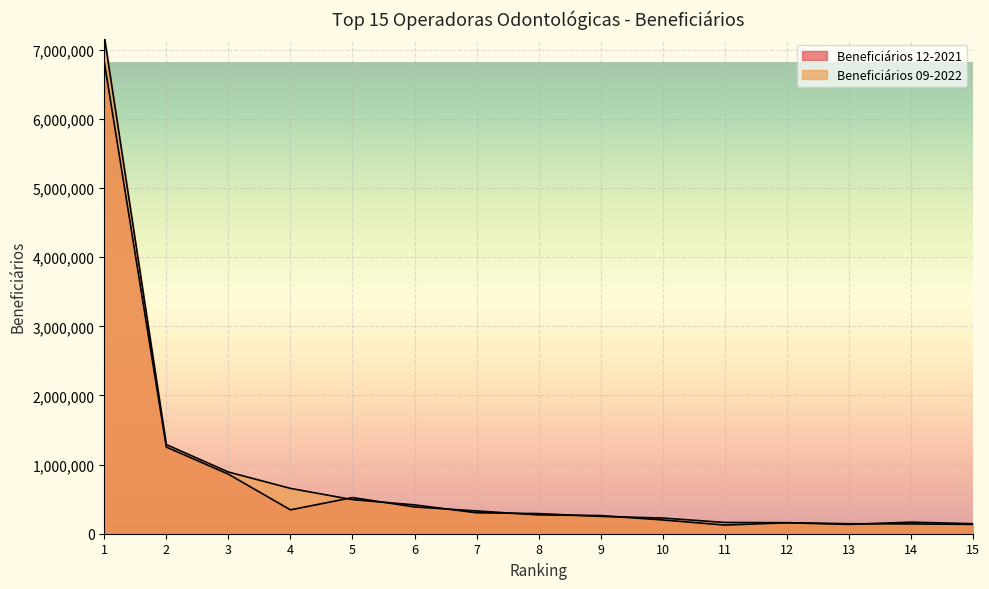

Read the Beneficiários 12-2021 value at 7, to the nearest 50.

329600